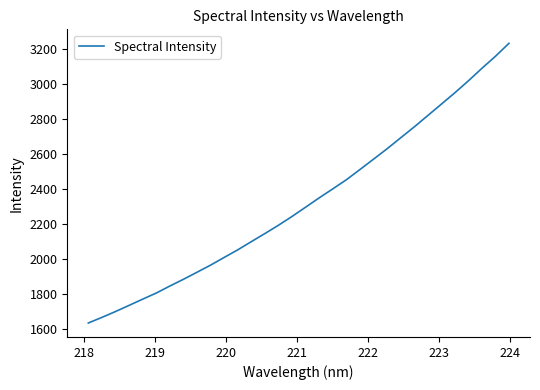

What is the minimum value shown in the chart?

1632.6